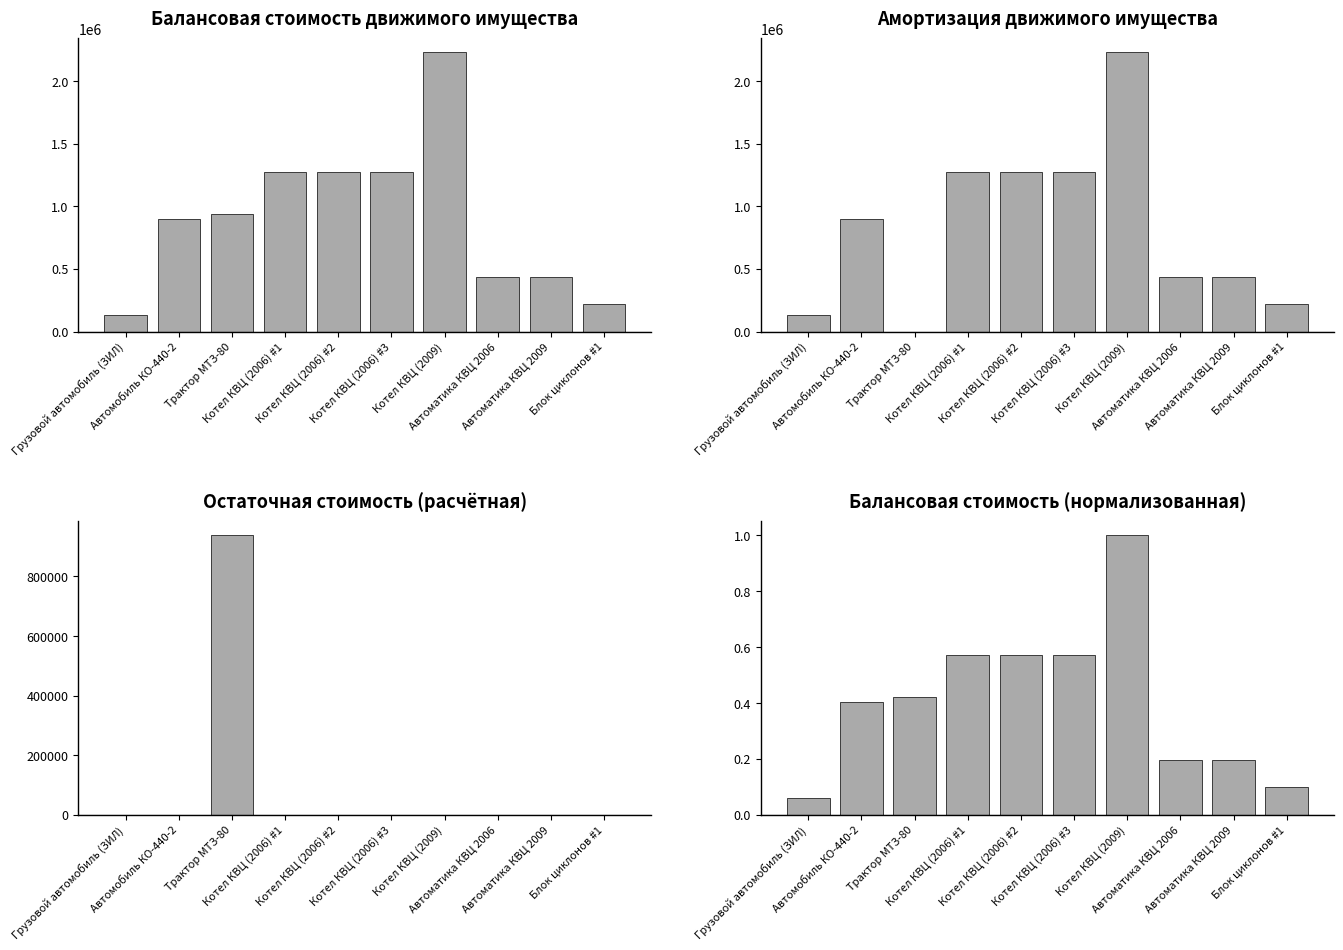

Where does the Амортизация series first go above 900000?

Котел КВЦ (2006) #1